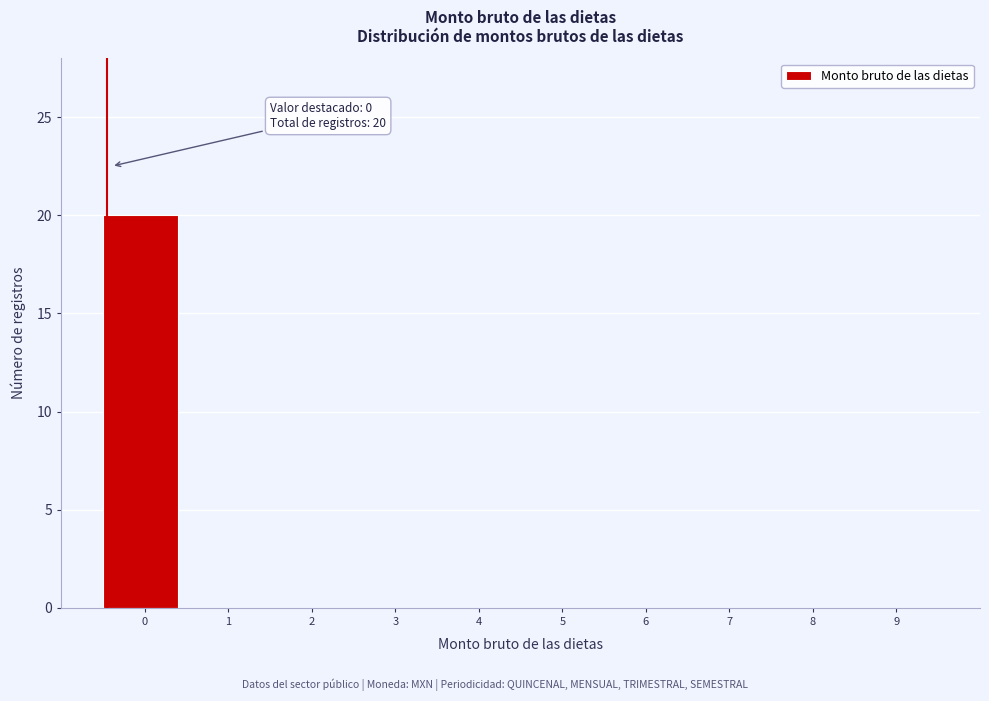

Reading right to left, list all the values displayed in this chart.

9=0	8=0	7=0	6=0	5=0	4=0	3=0	2=0	1=0	0=20